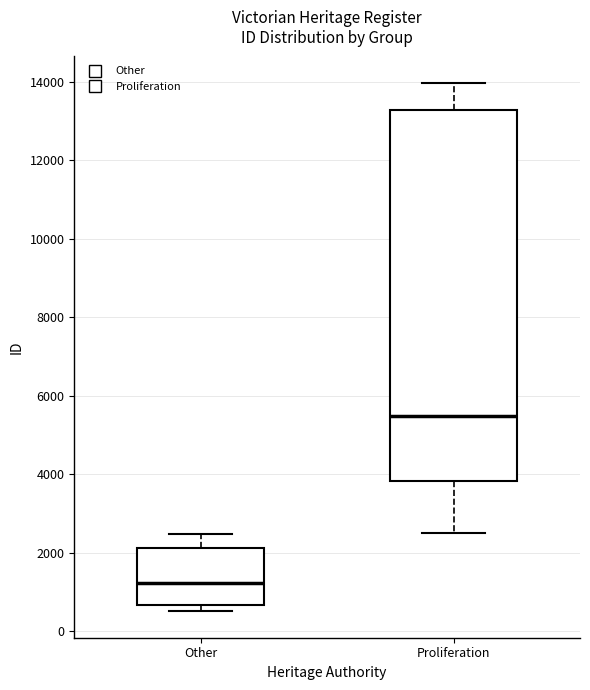

Reading left to right, read every box against the y-axis: the position of its median line, the range the box covers, and the ends of its whiskers. The values are not printed on the chart, so give them approximately, as read against the axis.

Other: median 1200, box 600 to 2200, whiskers 600 (just below the box's lower edge) to 2400
Proliferation: median 5400, box 3800 to 13200, whiskers 2600 to 14000